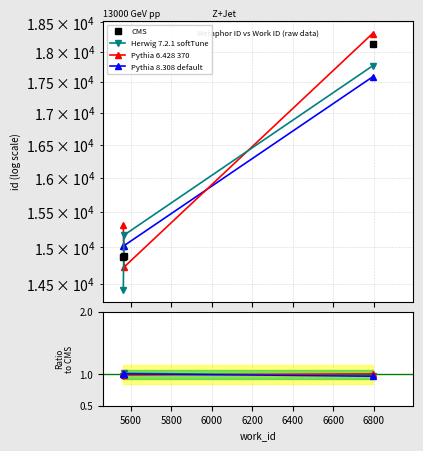

How many values in the id series are below 15023?

1